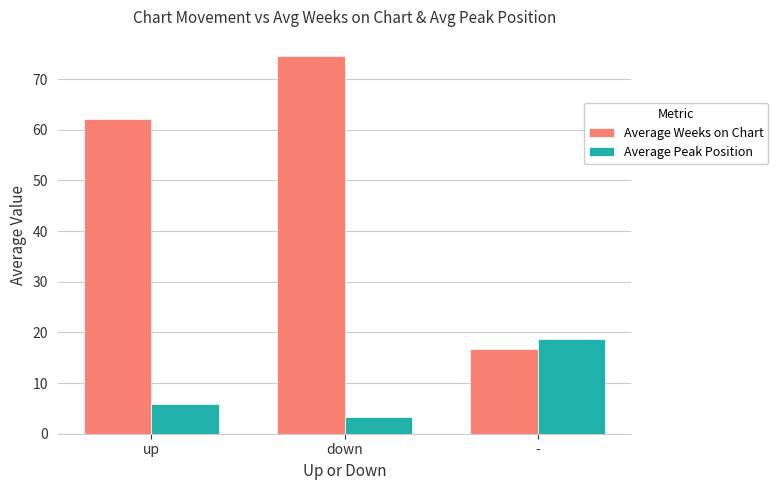

At which category is the sum across all series the highest?

down